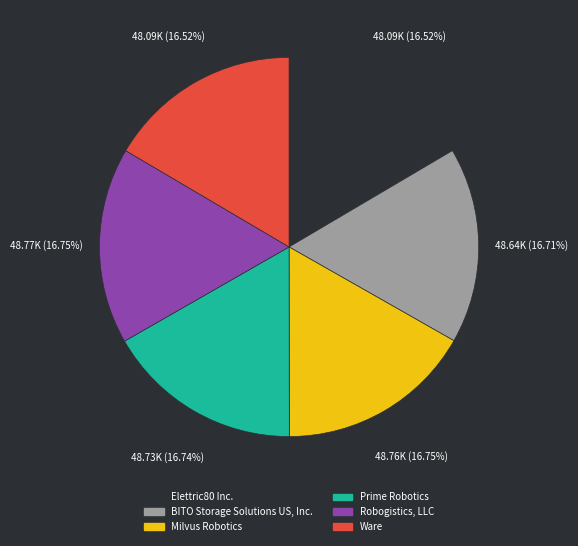

Combined, do Ware and Robogistics, LLC account for over 50%?

No